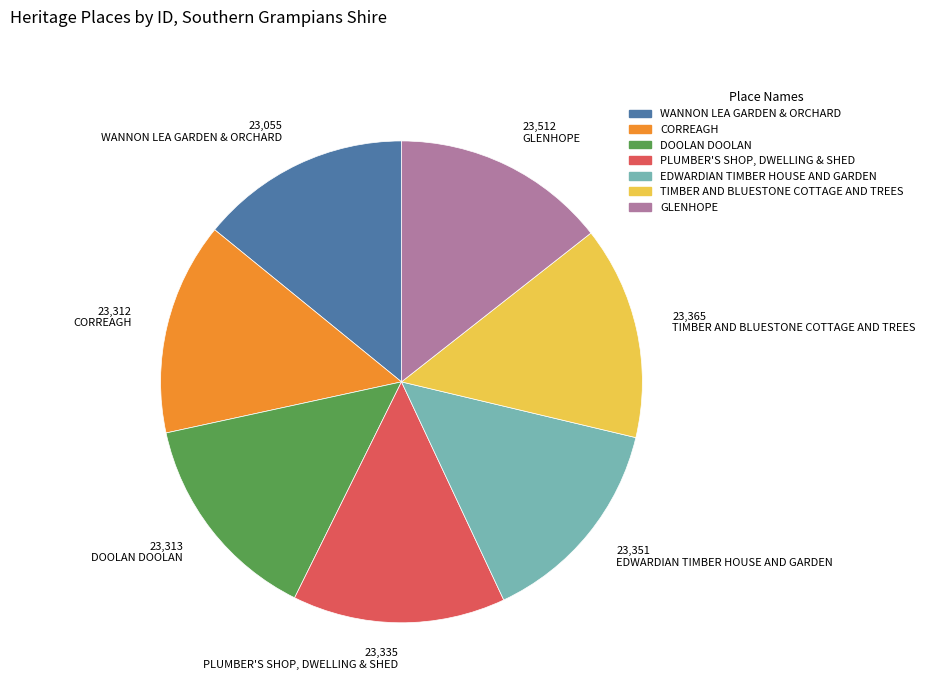

What is the ratio of the value at CORREAGH to the value at GLENHOPE?

1.0